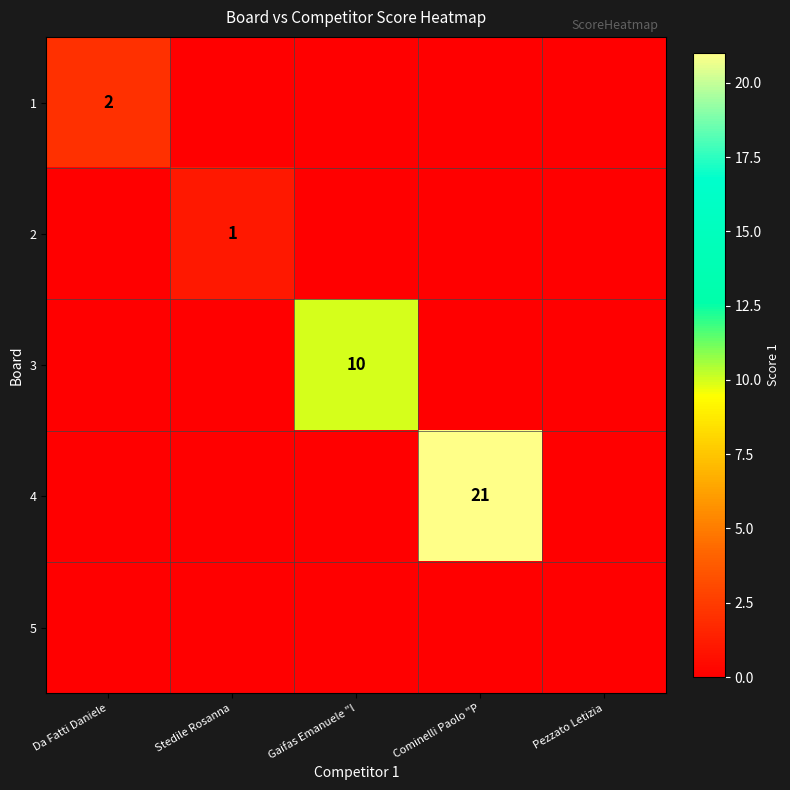

True or false: 1 has a value of 2 at Da Fatti Daniele.

True